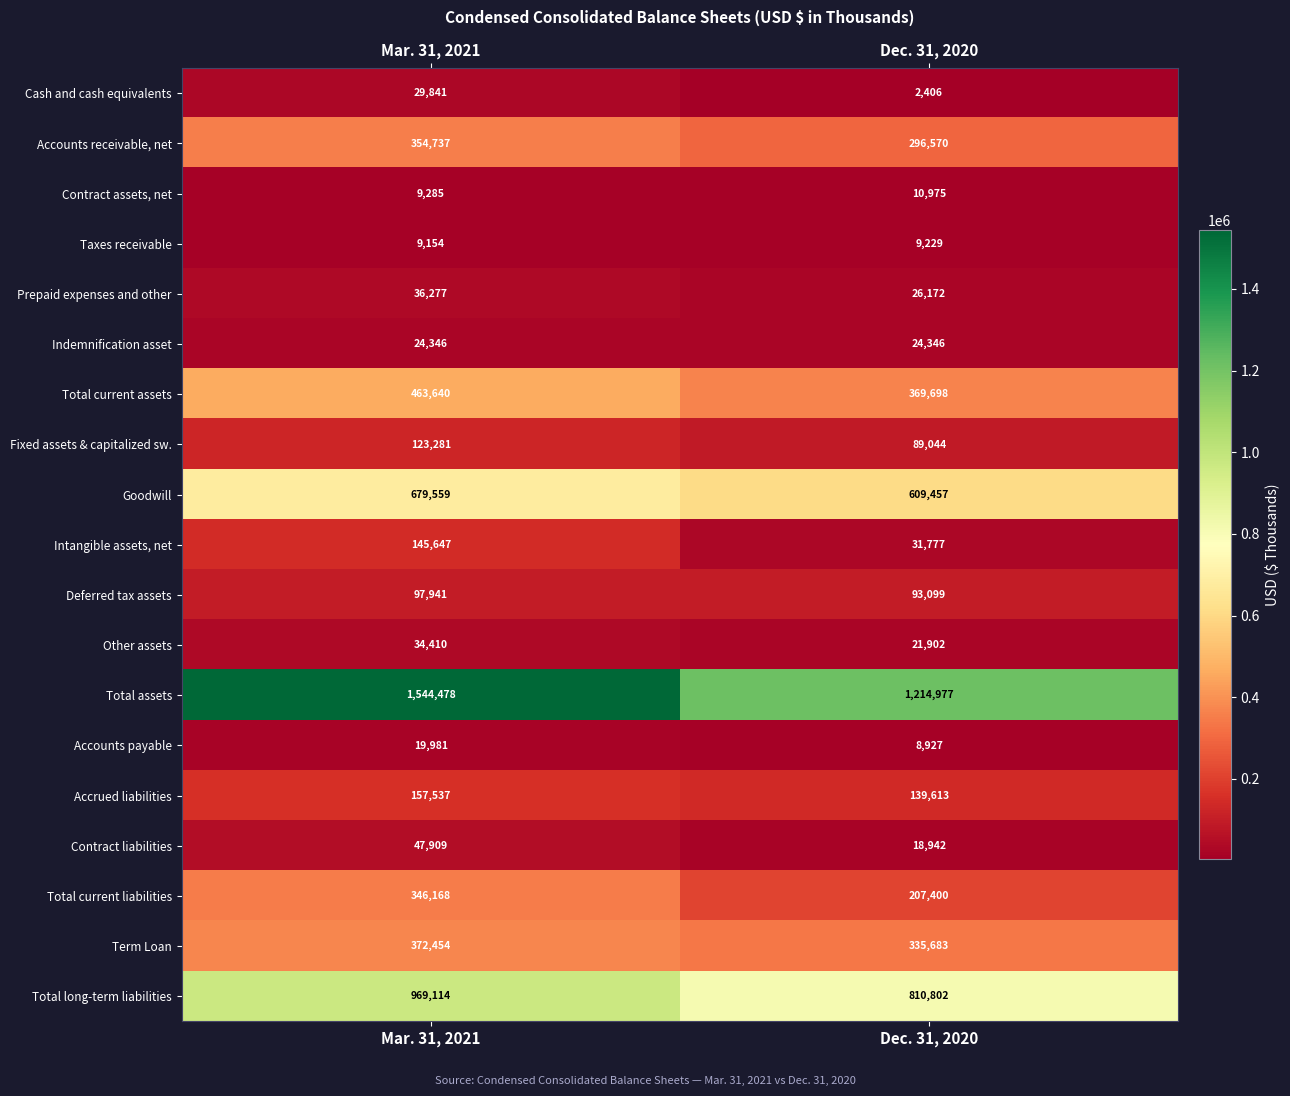

Rank the series by their maximum value, from highest to lowest.

Total assets, Total long-term liabilities, Goodwill, Total current assets, Term Loan, Accounts receivable, net, Total current liabilities, Accrued liabilities, Intangible assets, net, Fixed assets & capitalized sw., Deferred tax assets, Contract liabilities, Prepaid expenses and other, Other assets, Cash and cash equivalents, Indemnification asset, Accounts payable, Contract assets, net, Taxes receivable